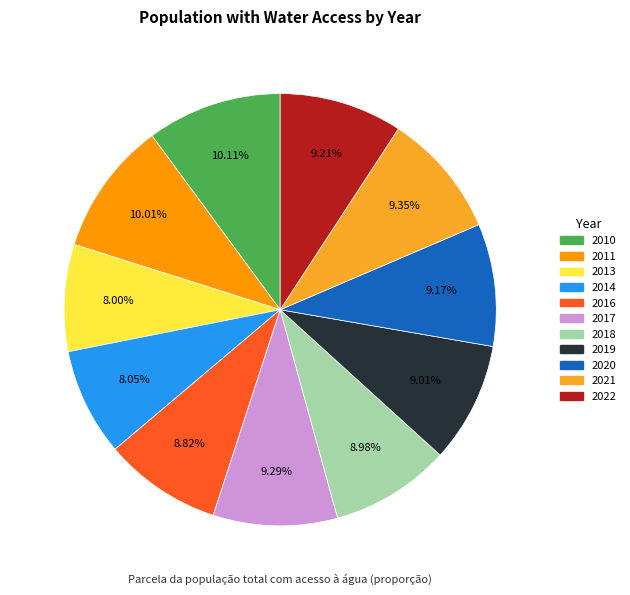

What percentage is the 2011 slice, to the nearest percent?

10%